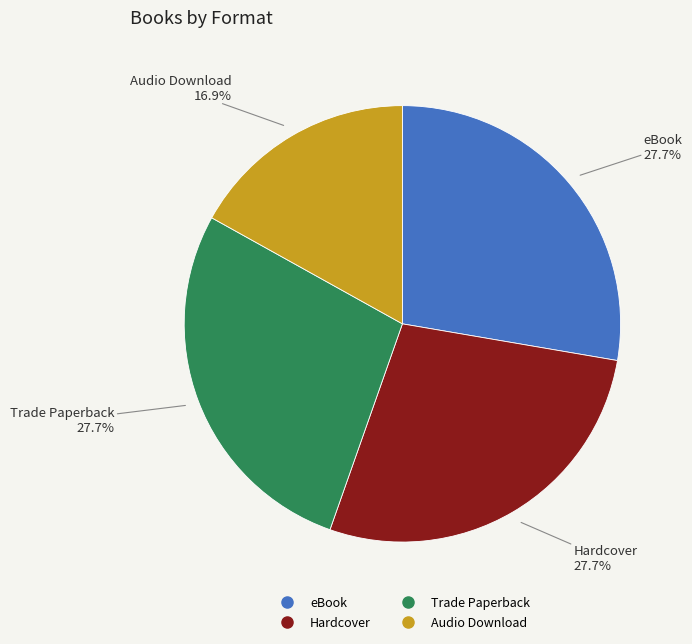

To the nearest percent, what is the difference between the largest and smallest slice percentages?

11%